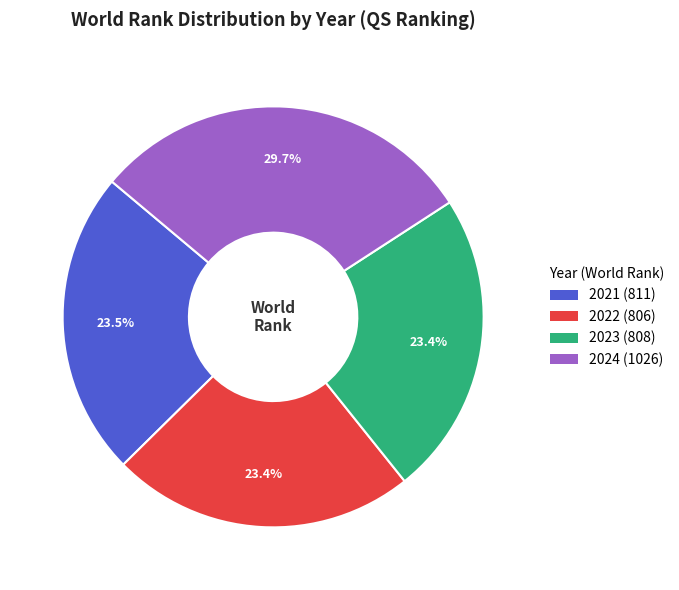

What is the largest slice in the pie chart?

2024